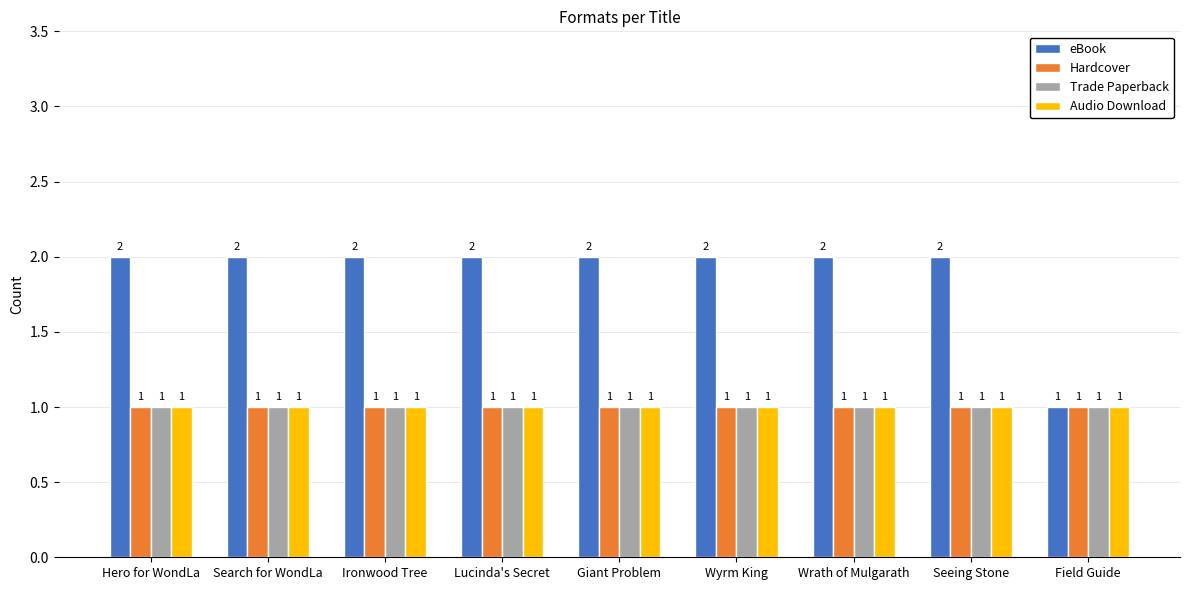

Which series has the largest range (max minus min)?

eBook